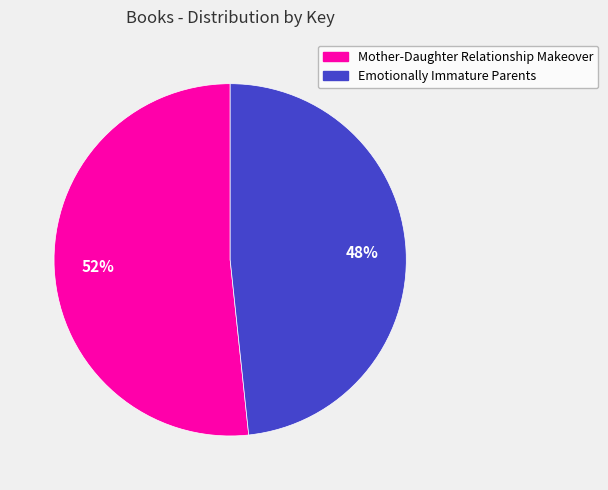

What percentage is the Emotionally Immature Parents slice, to the nearest percent?

48%